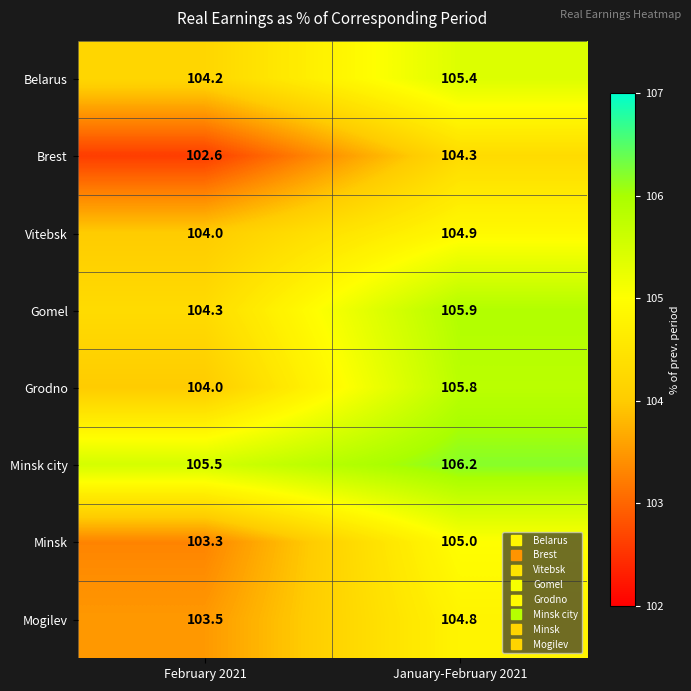

What is the smallest value displayed?

102.6